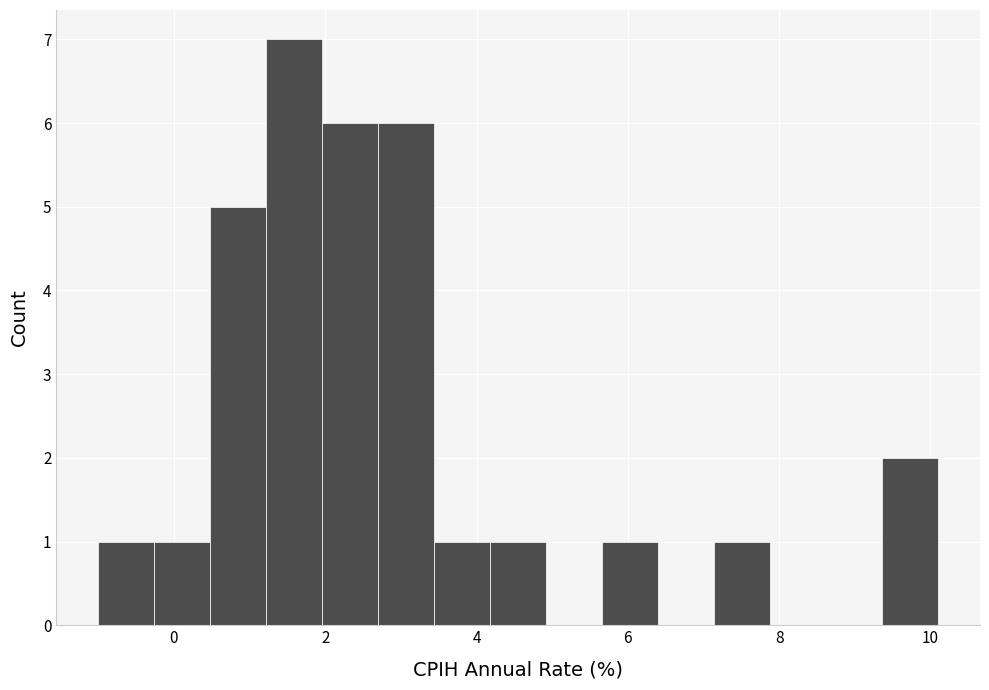

Read against the x-axis, roughly where is the centre of the tallest bar?

1.6